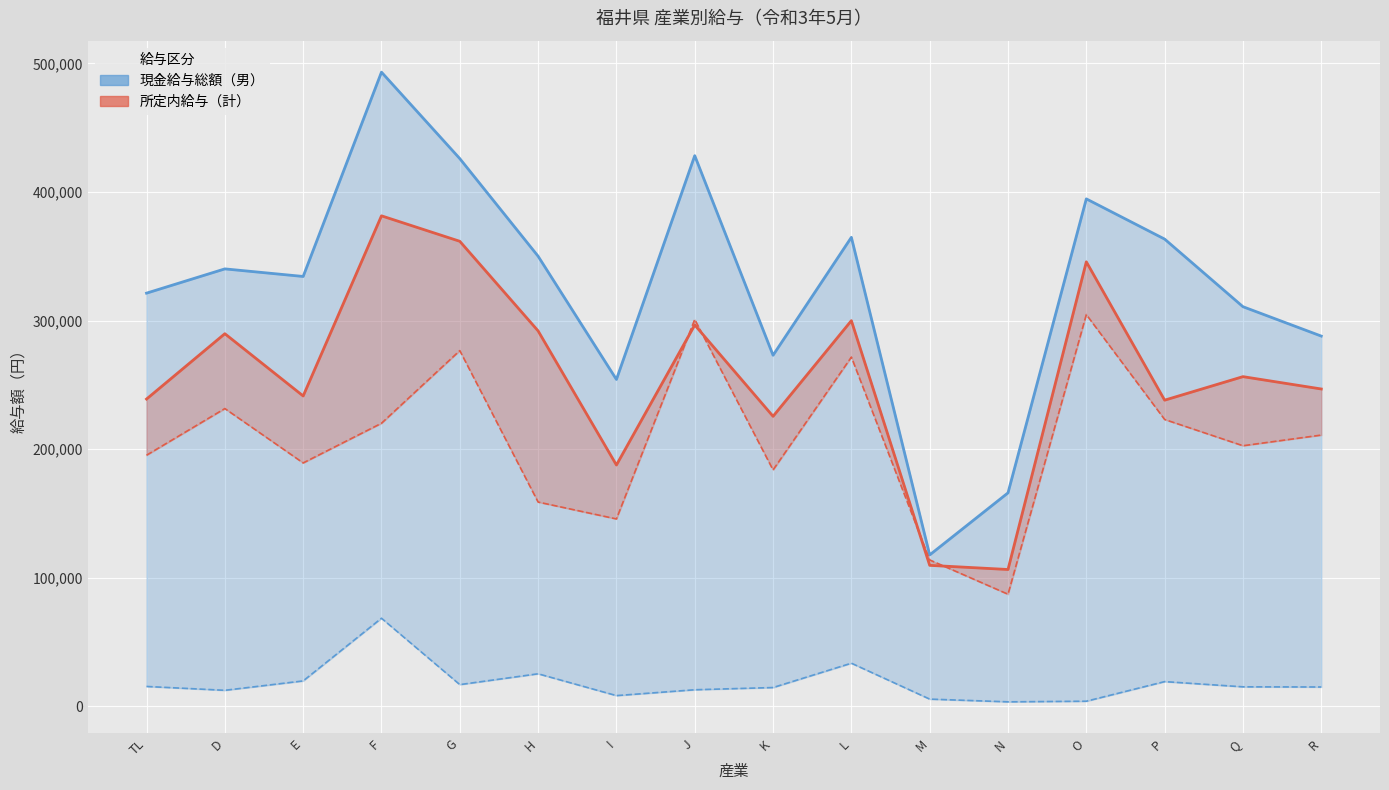

Which category has the highest value in the 現金給与総額（男） series?

F